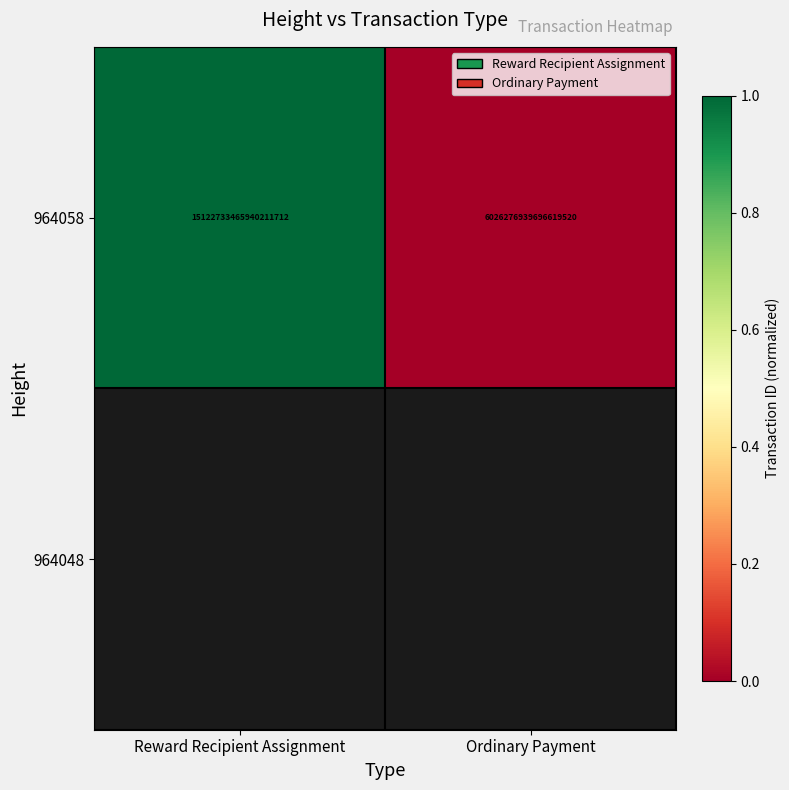

The 964058 series shows 6026276939696619520 at Ordinary Payment. True or false?

True